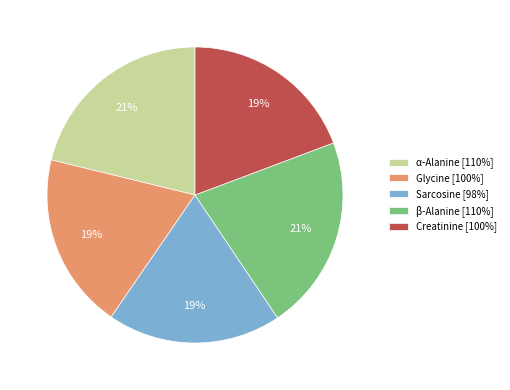

Is Glycine the majority of the pie?

No